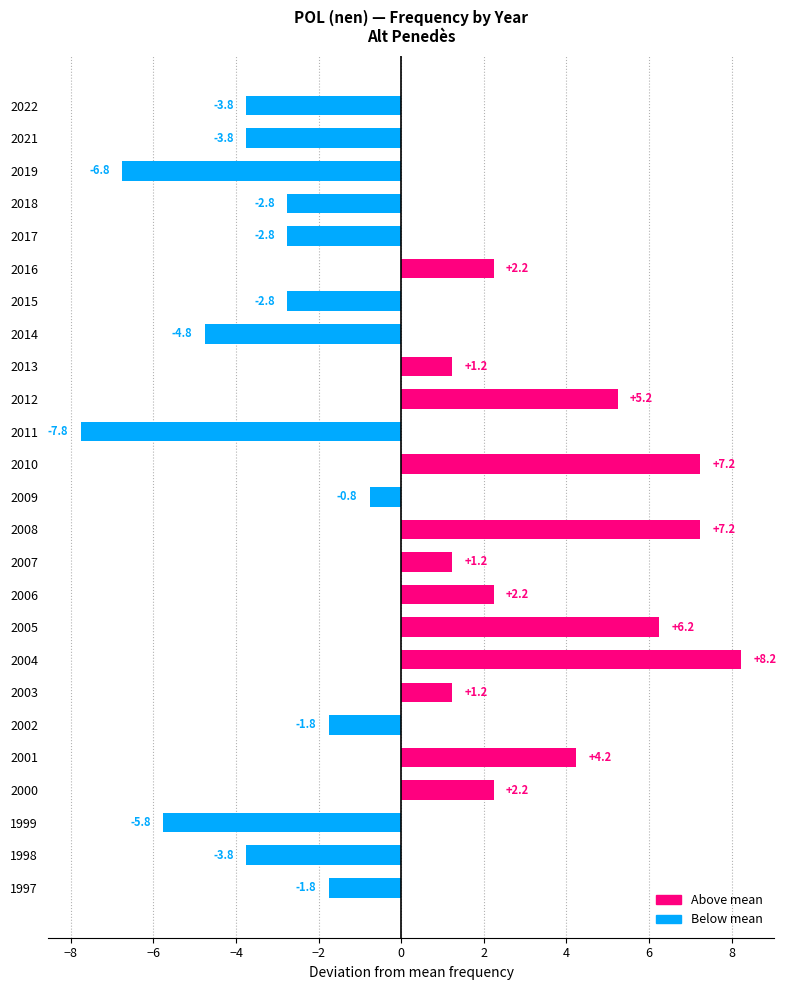

How many values exceed 0?

12